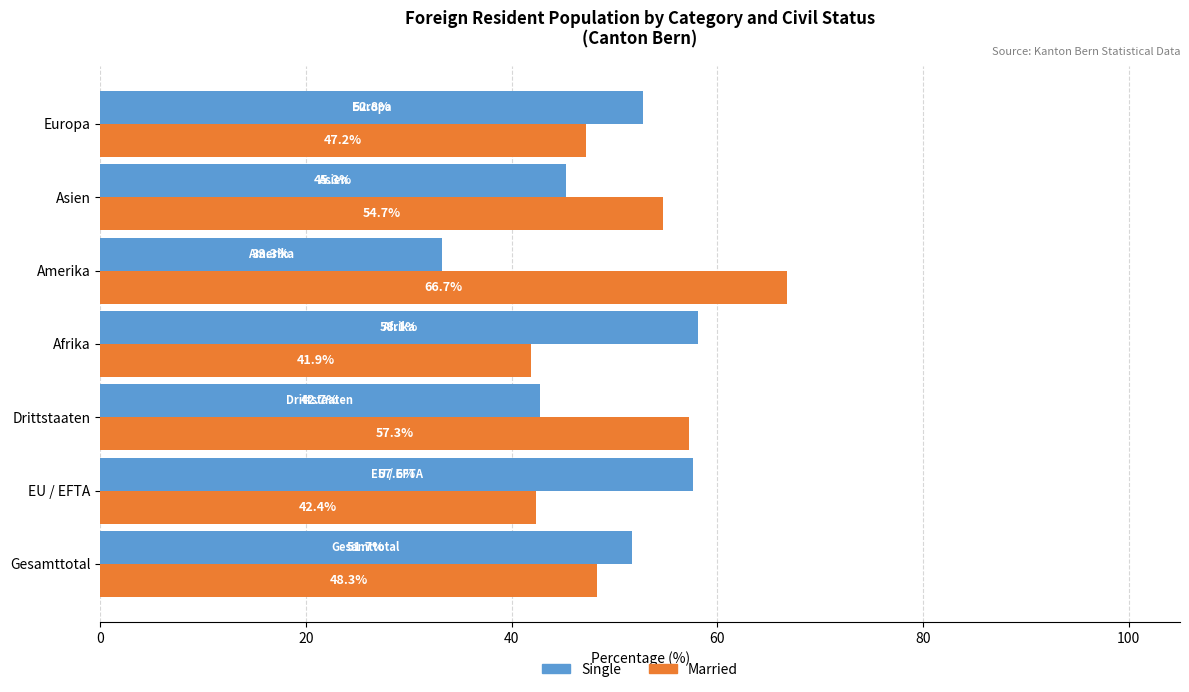

Rank the series by their maximum value, from lowest to highest.

Single, Married